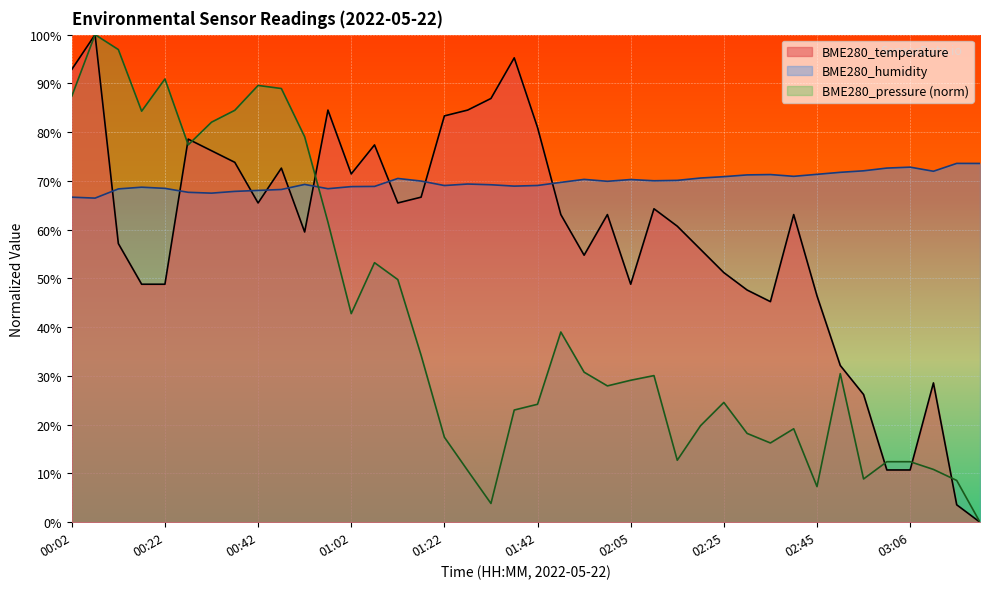

What is the sum of the BME280_temperature values at 03:01 and 02:30?

58.3